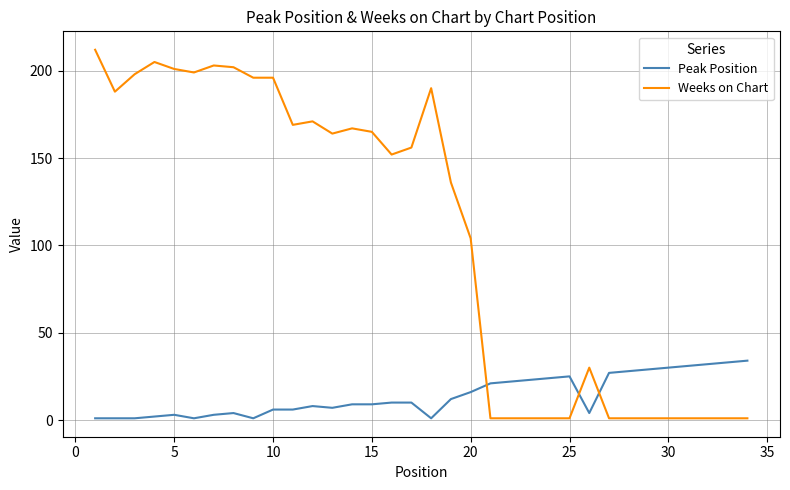

List the series in order of their overall mean, highest first.

Weeks on Chart, Peak Position